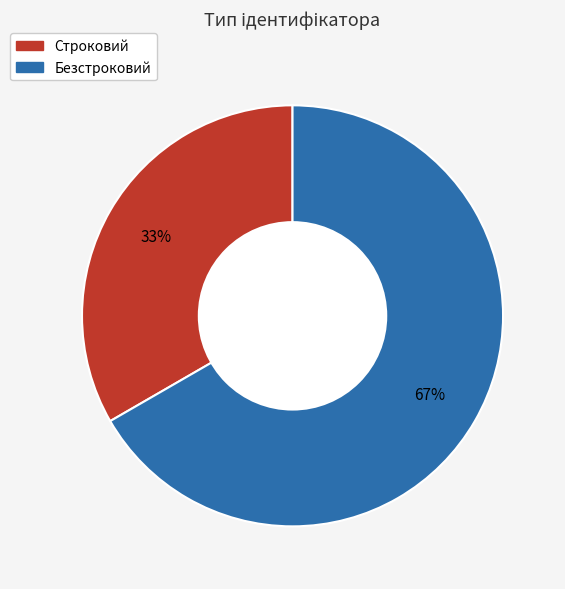

To the nearest percent, what is the combined percentage of Строковий and Безстроковий?

100%